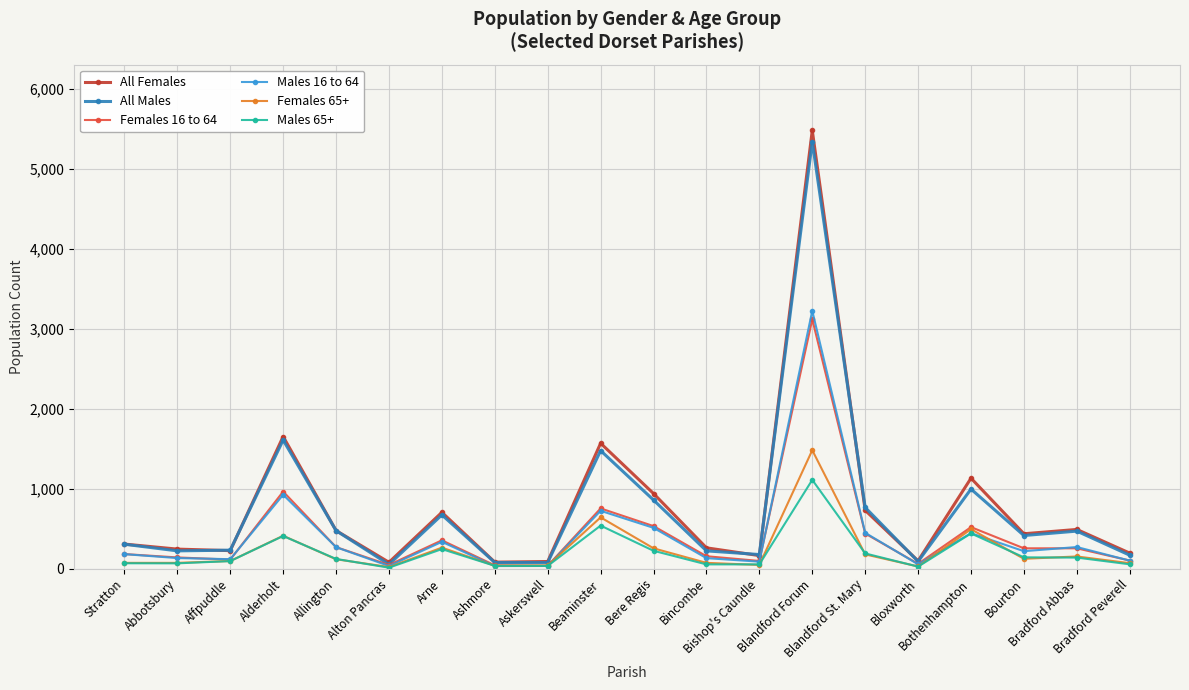

Which series has the largest range (max minus min)?

All Females